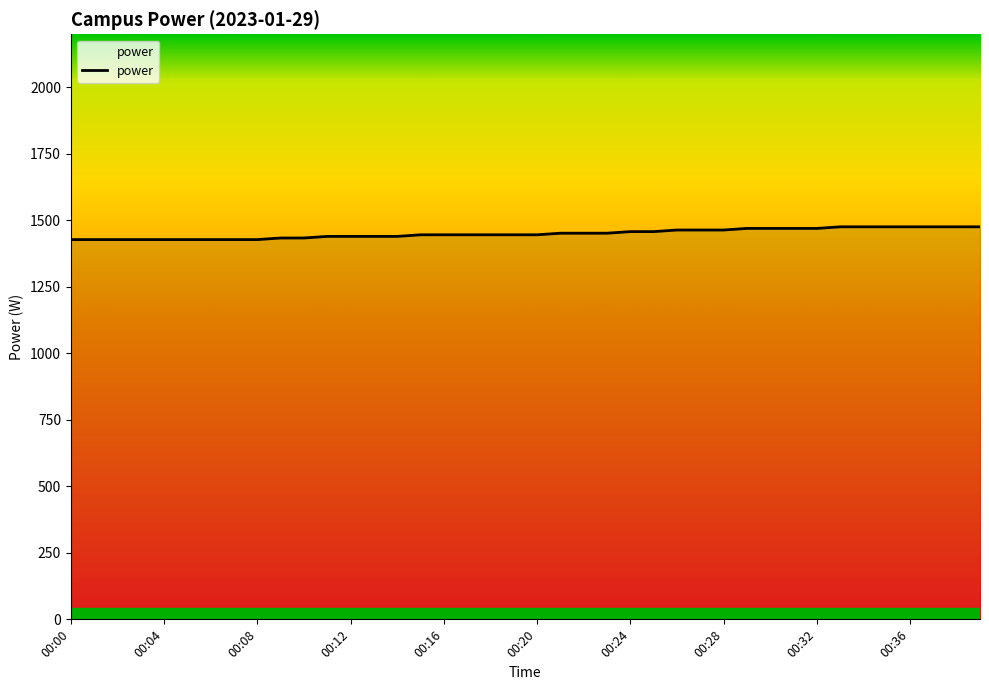

Count the number of data series in this chart.

1